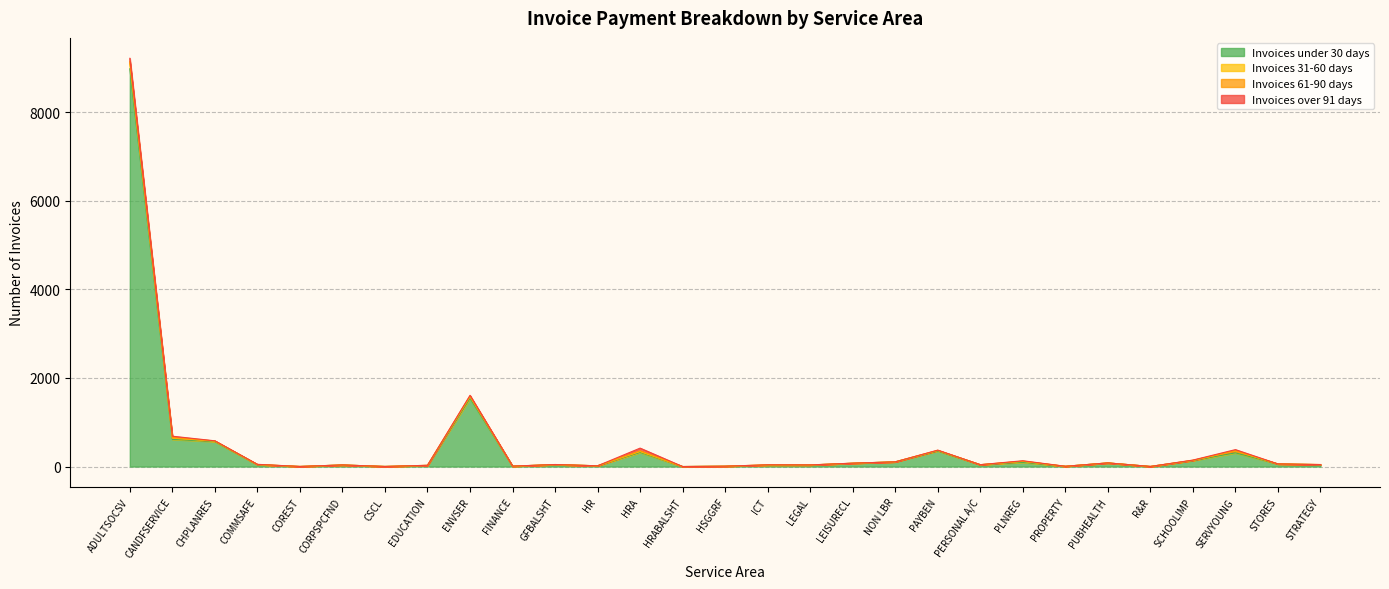

How many series are shown in this chart?

4